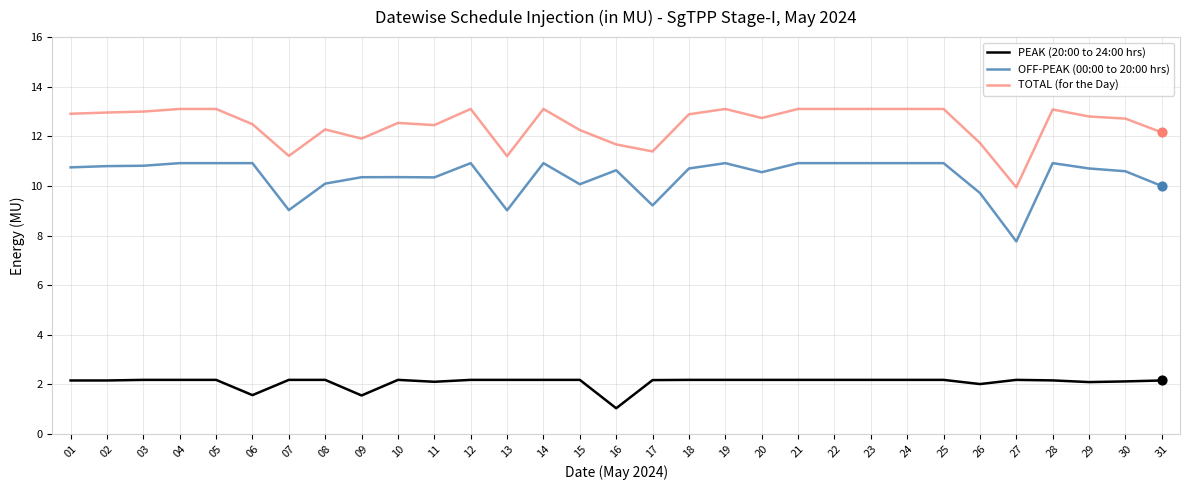

Which series has the largest total across all categories?

TOTAL (for the Day)